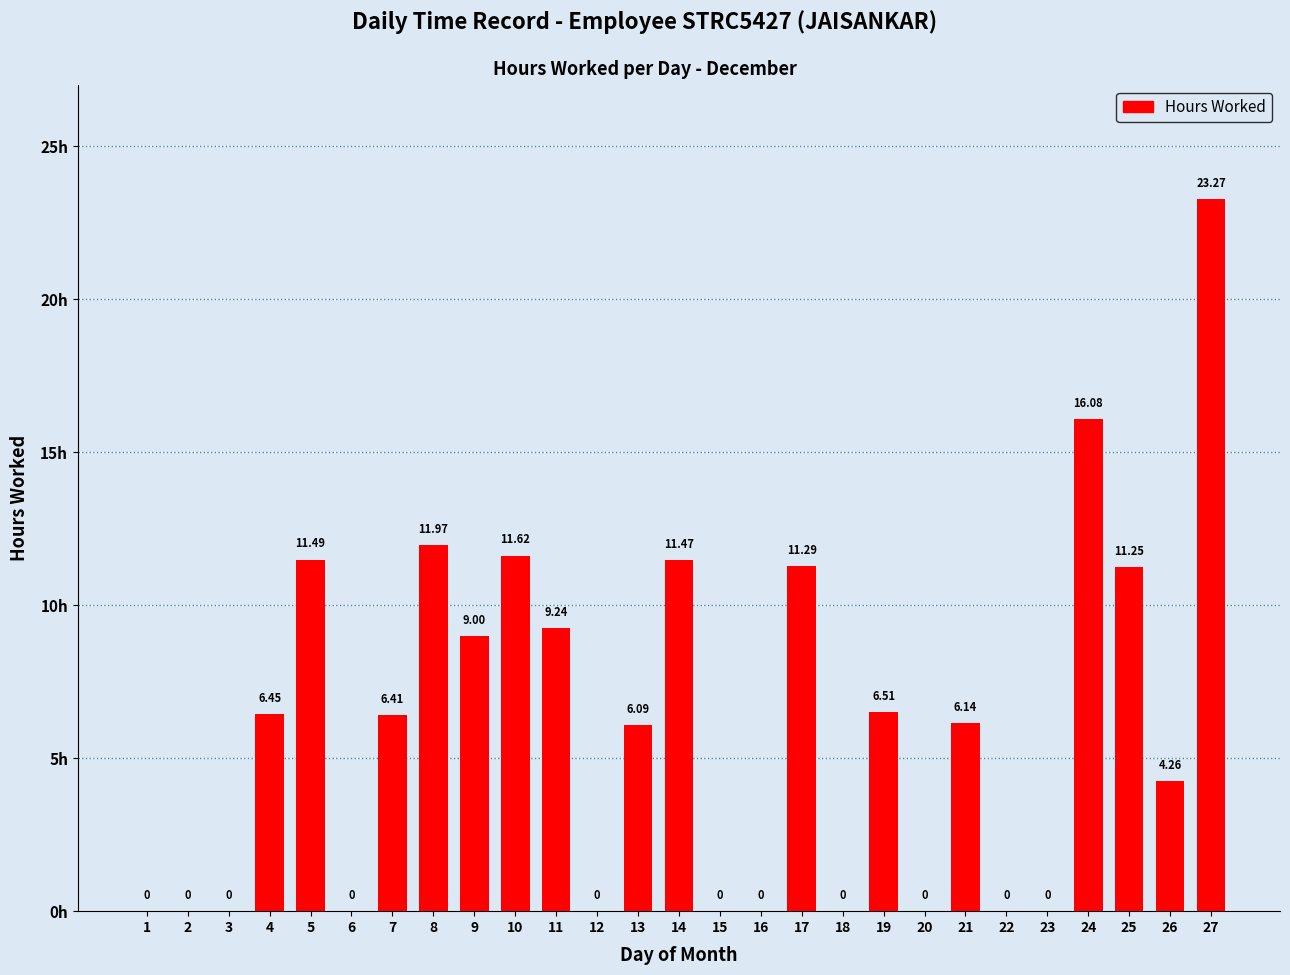

Are the bars horizontal?

No